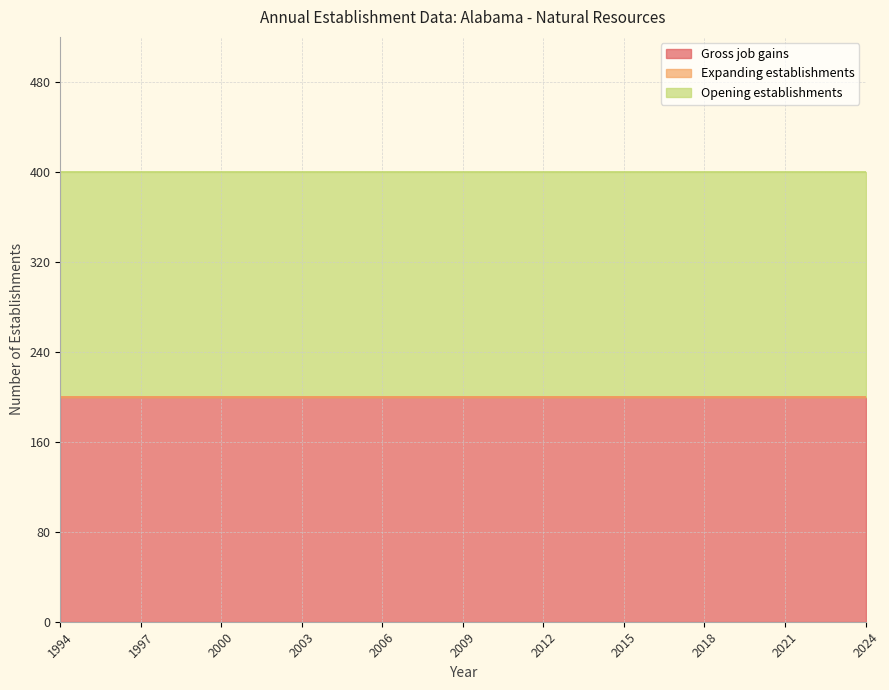

How many lines are shown in the chart?

3